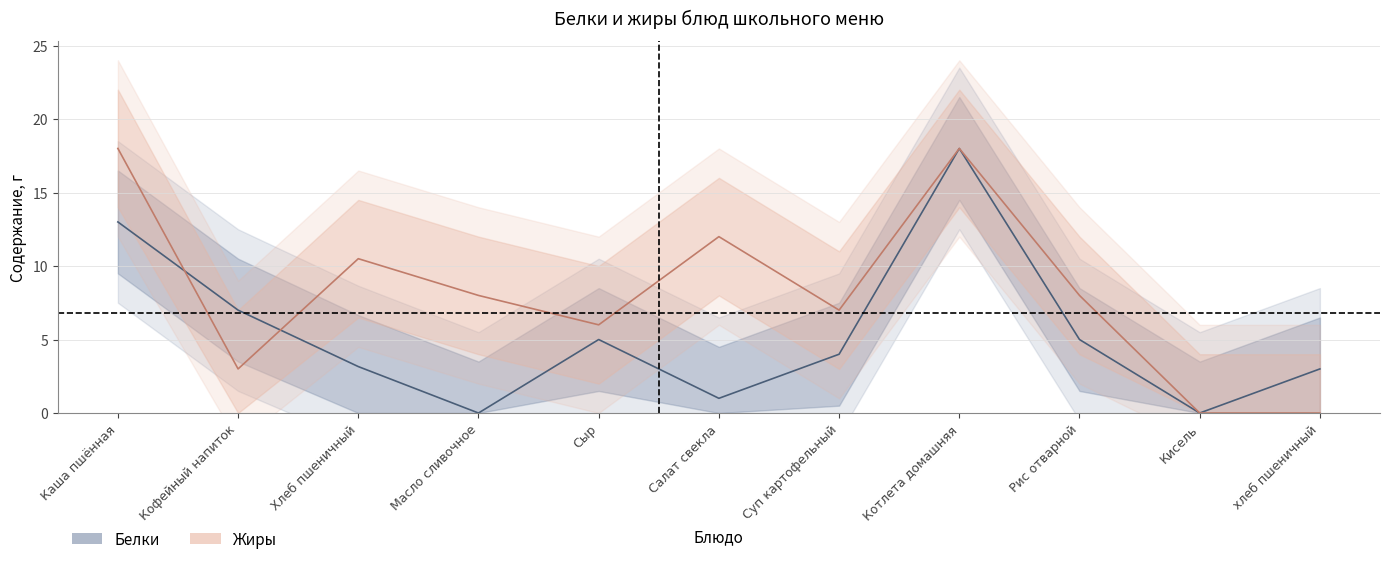

True or false: Белки has more than 2 points higher than both neighbors.

False